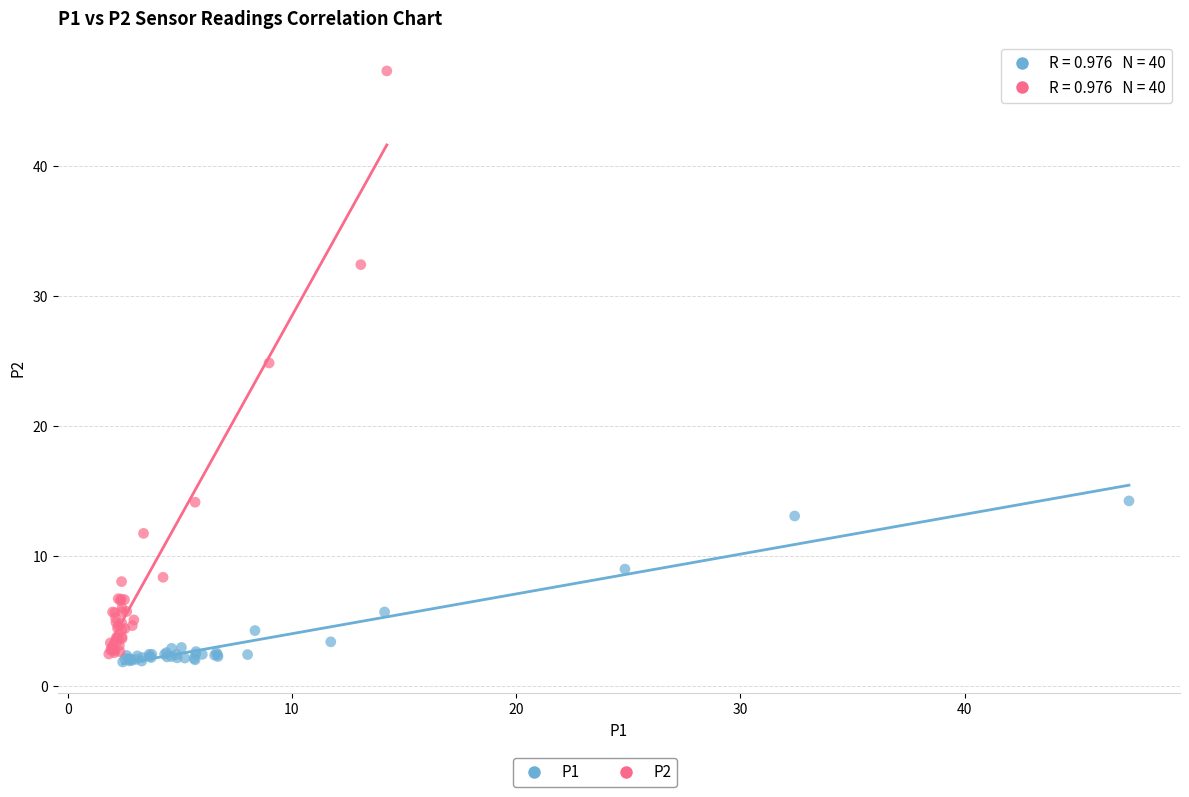

Which series reaches the maximum Y coordinate?

P2